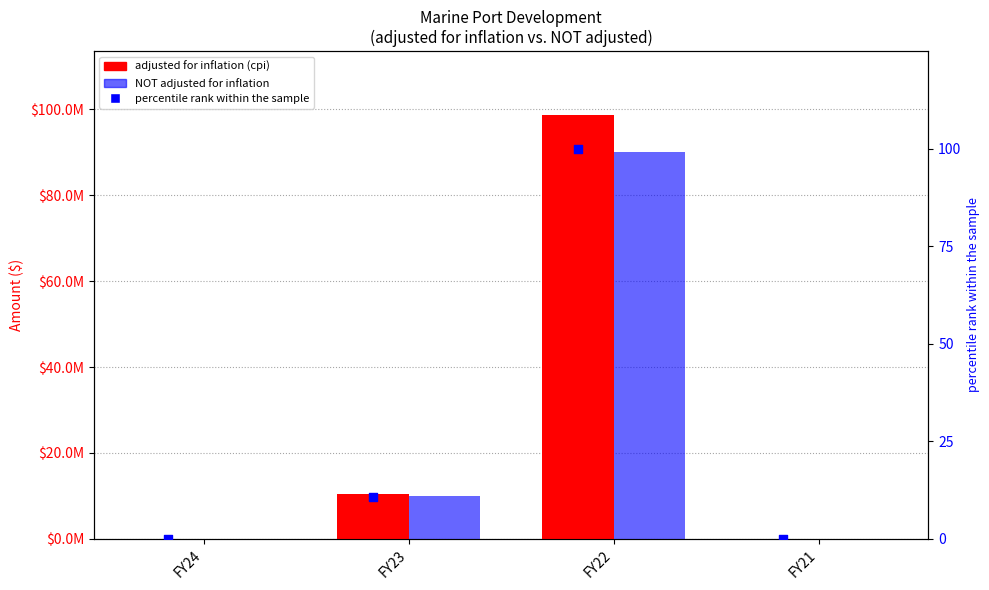

Which series has the largest Y range (max minus min)?

adjusted for inflation (cpi)